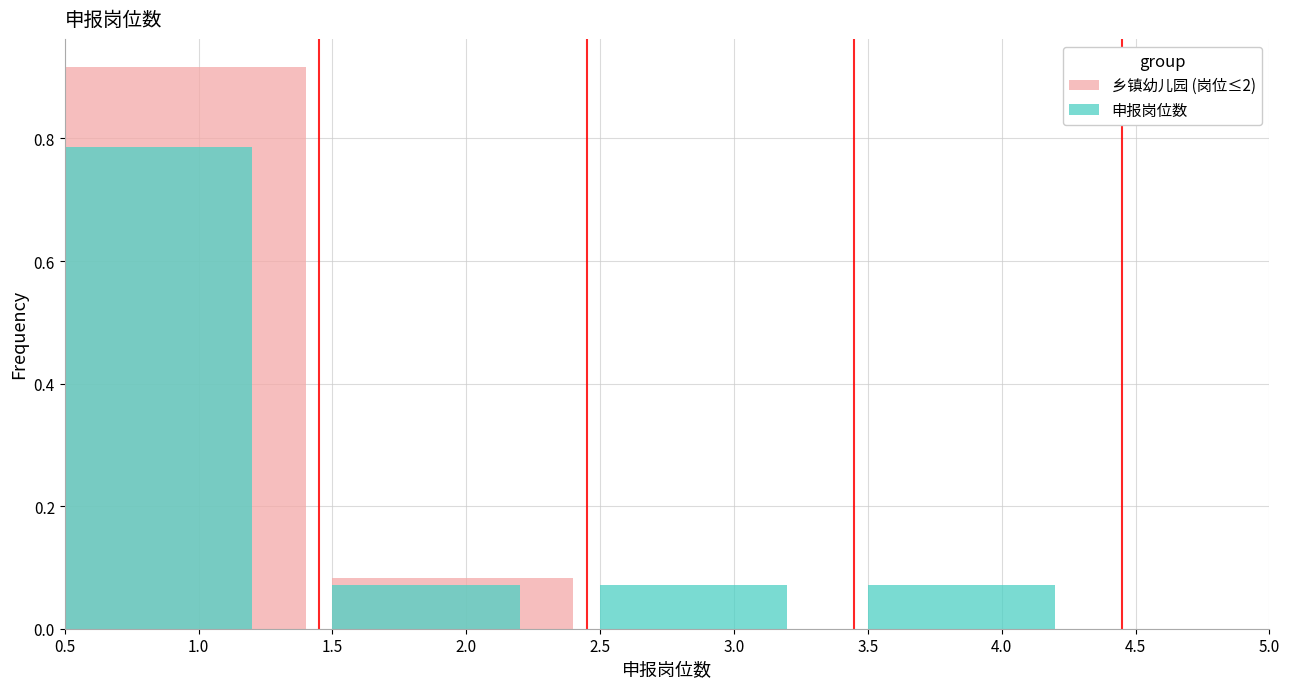

Which category has the highest value in the 申报岗位数 series?

1.0